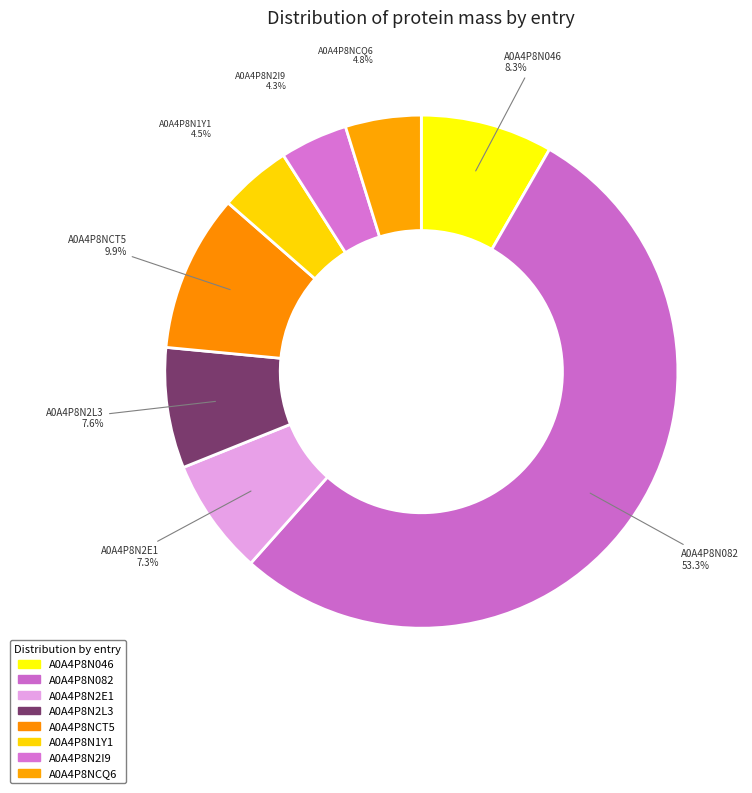

What portion of the pie excludes A0A4P8N2L3?

92.4%